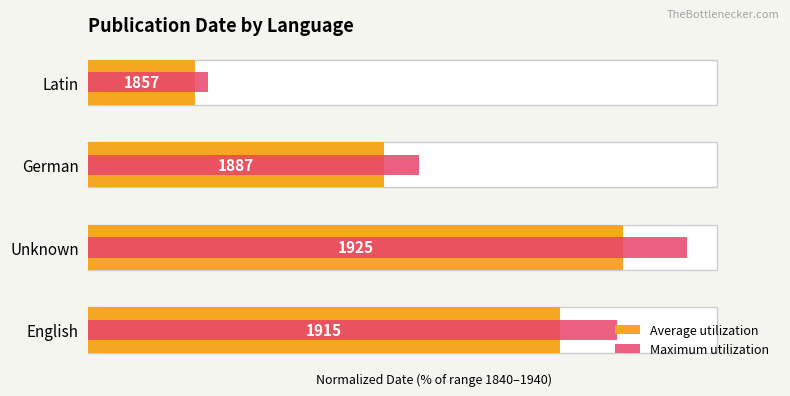

What is the total value across all series at Latin?

36.0